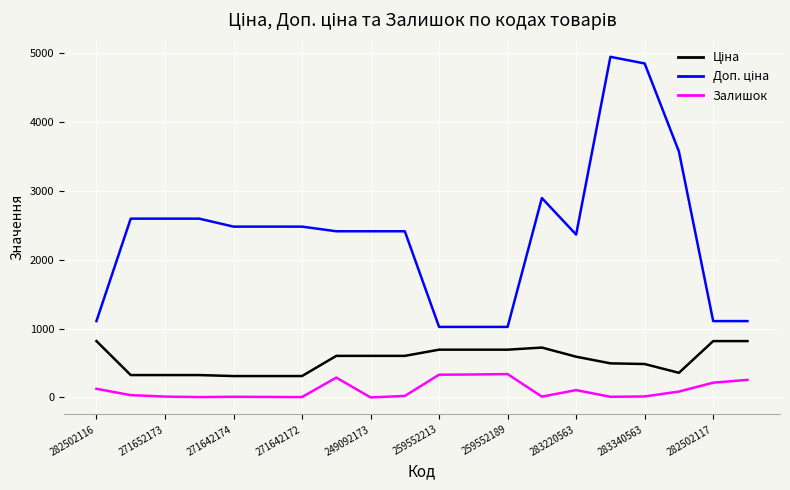

What is the maximum value shown in the chart?

4950.4